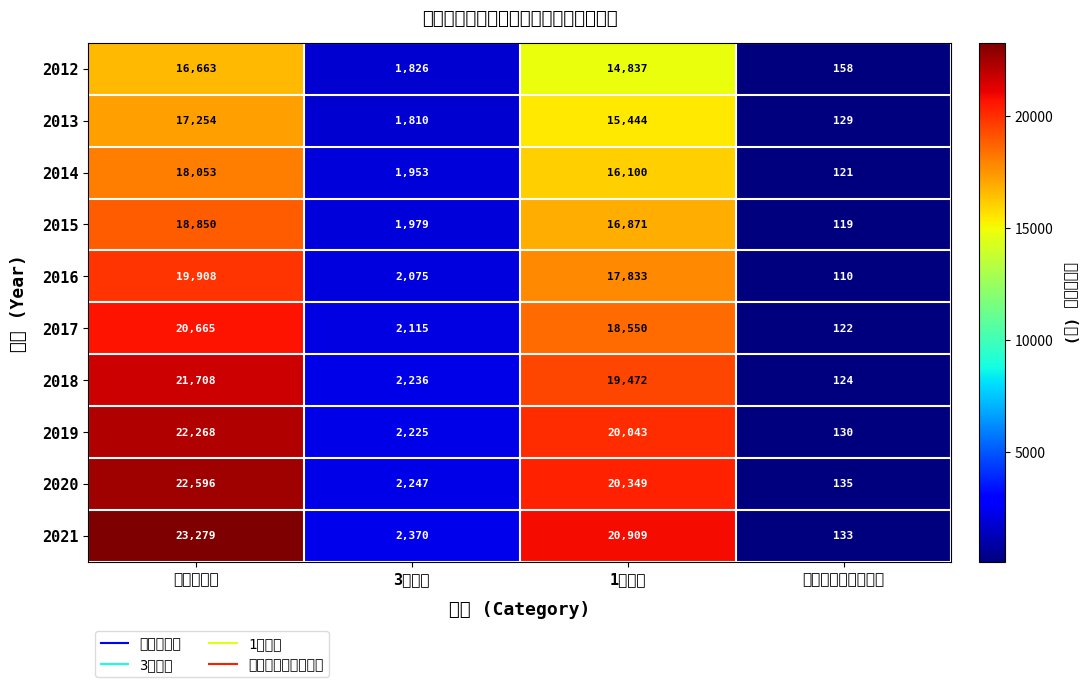

Which series changed the most between 1割負担 and 障害認定者（再掲）?

2021